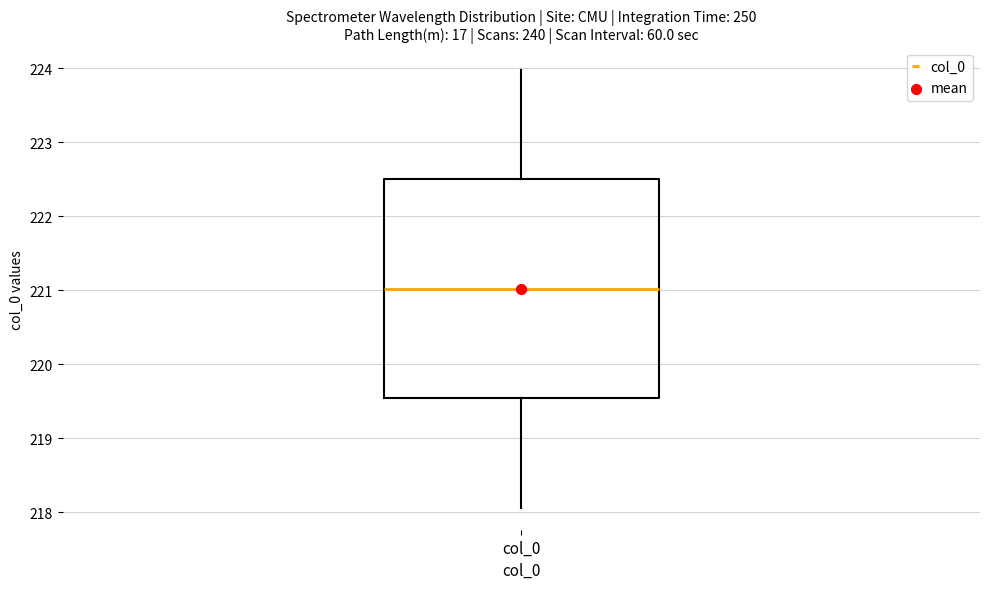

Transcribe this box plot: give where the median line is, the range the box spans, and where the two whiskers end, as read against the y-axis. The values are not printed on the chart, so give them approximately, as read against the axis.

median 221.0, box 219.5 to 222.5, whiskers 218.1 to 224.0